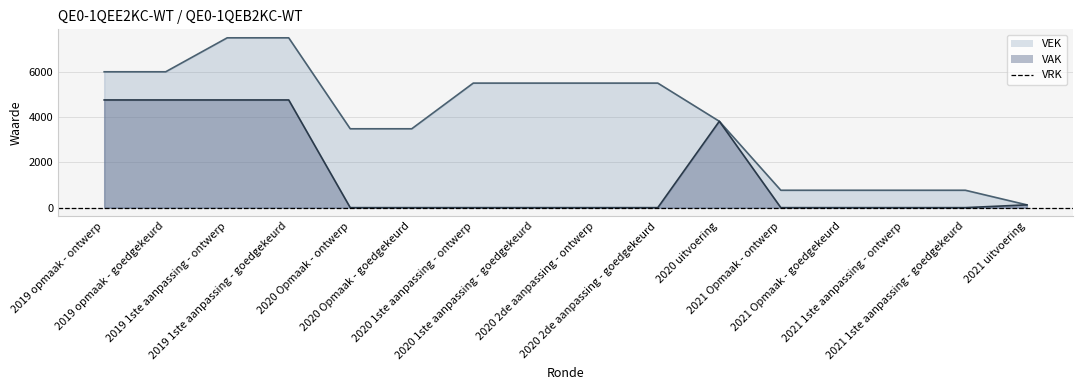

At 2021 1ste aanpassing - goedgekeurd, list the series in order from largest to smallest.

VEK, VAK